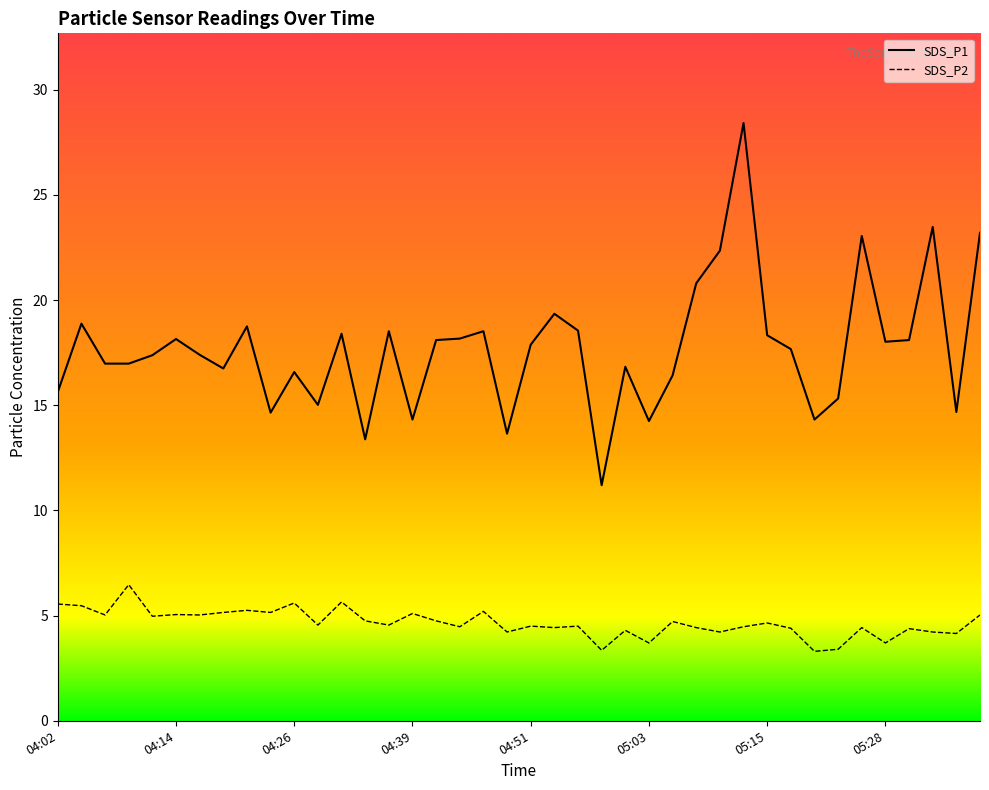

At how many categories does at least one series exceed 19?

7